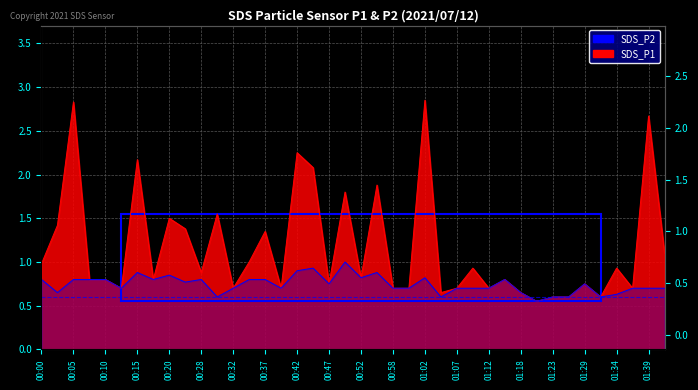

What is the difference between the SDS_P2 values at 00:50 and 01:42?

0.3